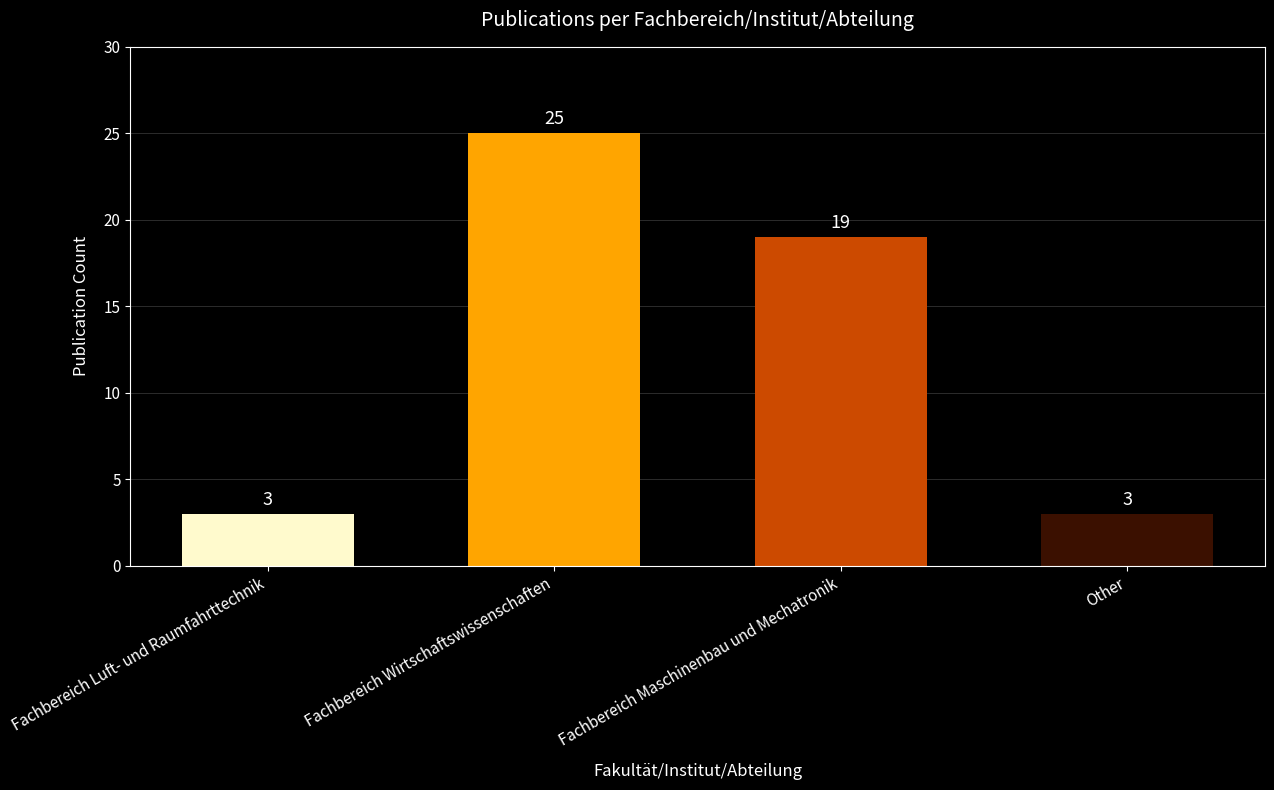

Reading right to left, list all the values displayed in this chart.

3	19	25	3